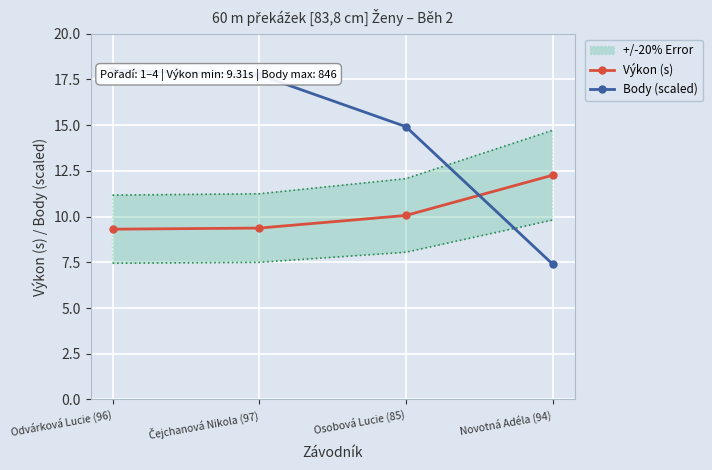

True or false: Body (scaled) and Výkon (s) cross at least once.

True